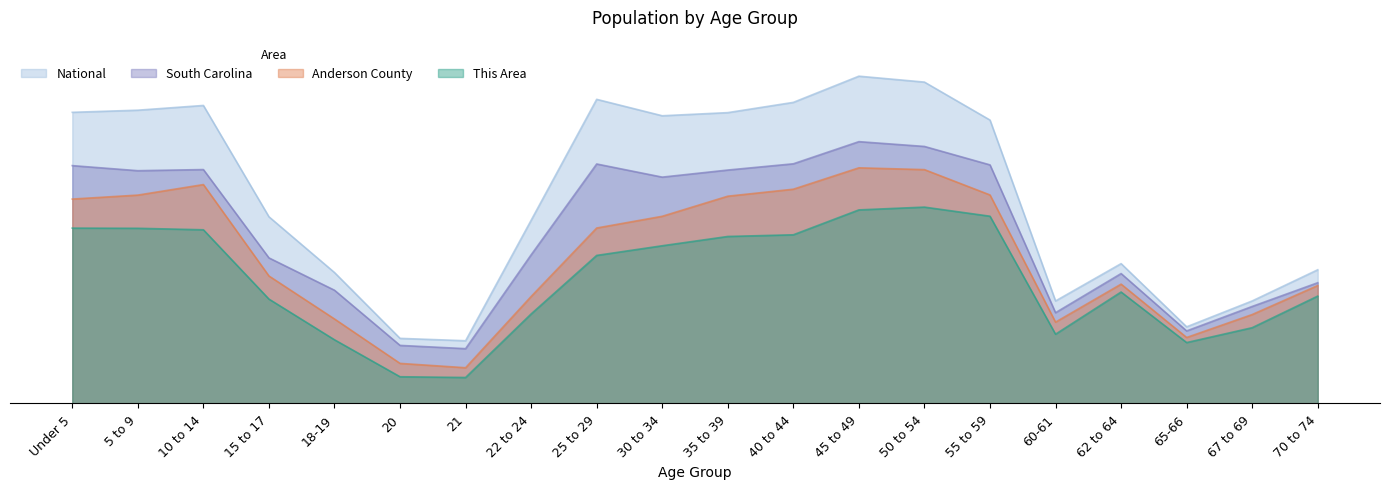

What position from the right is 25 to 29?

12